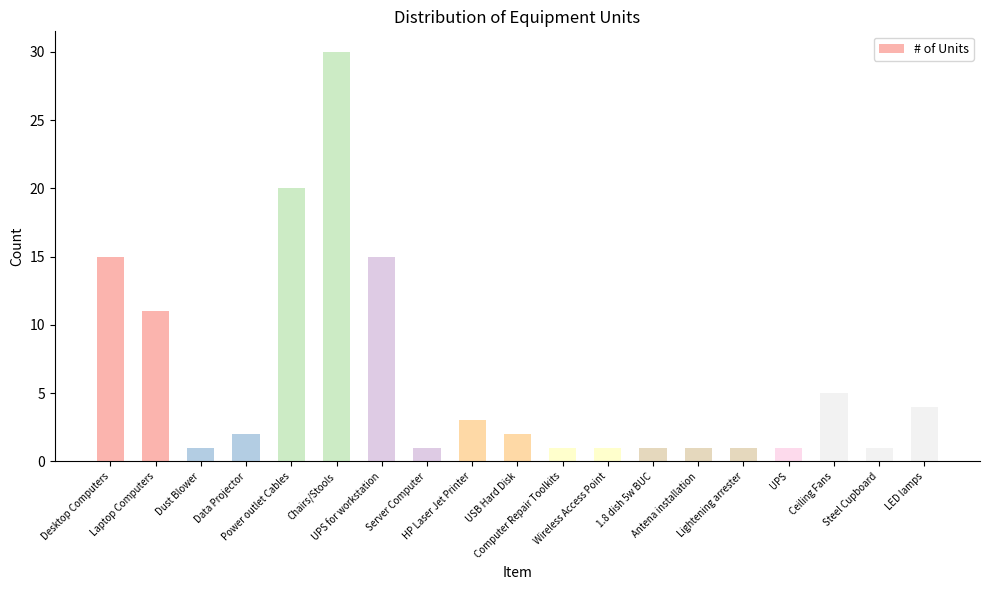

What is the maximum value shown in the chart?

30